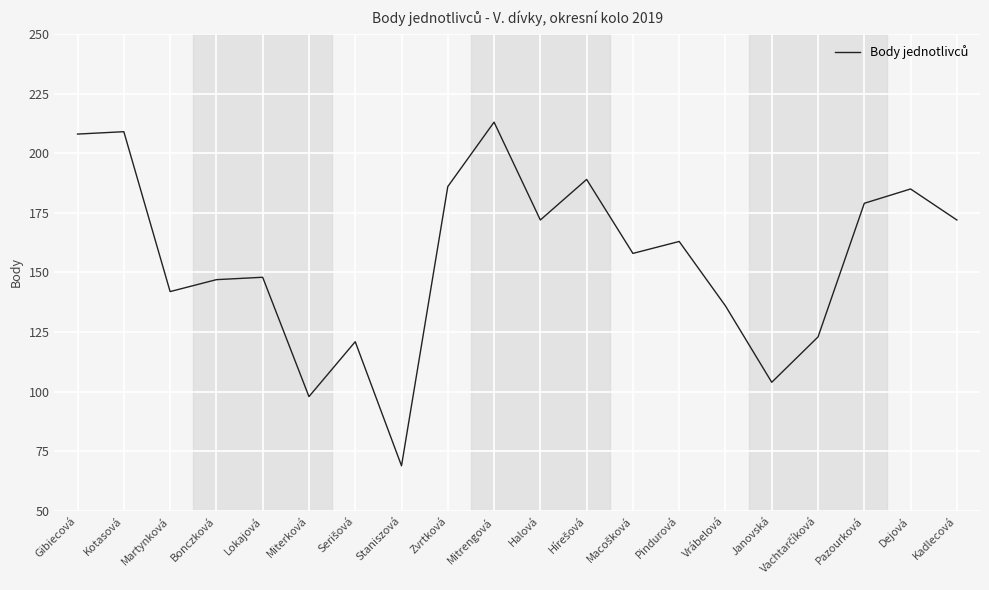

Does the chart display data point markers on the line(s)?

No